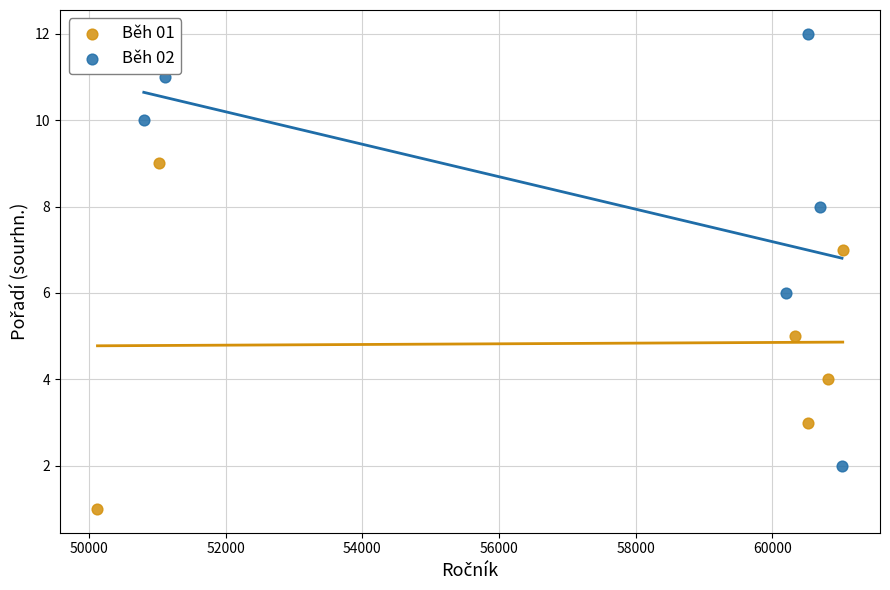

Which series reaches the maximum Y coordinate?

Běh 02